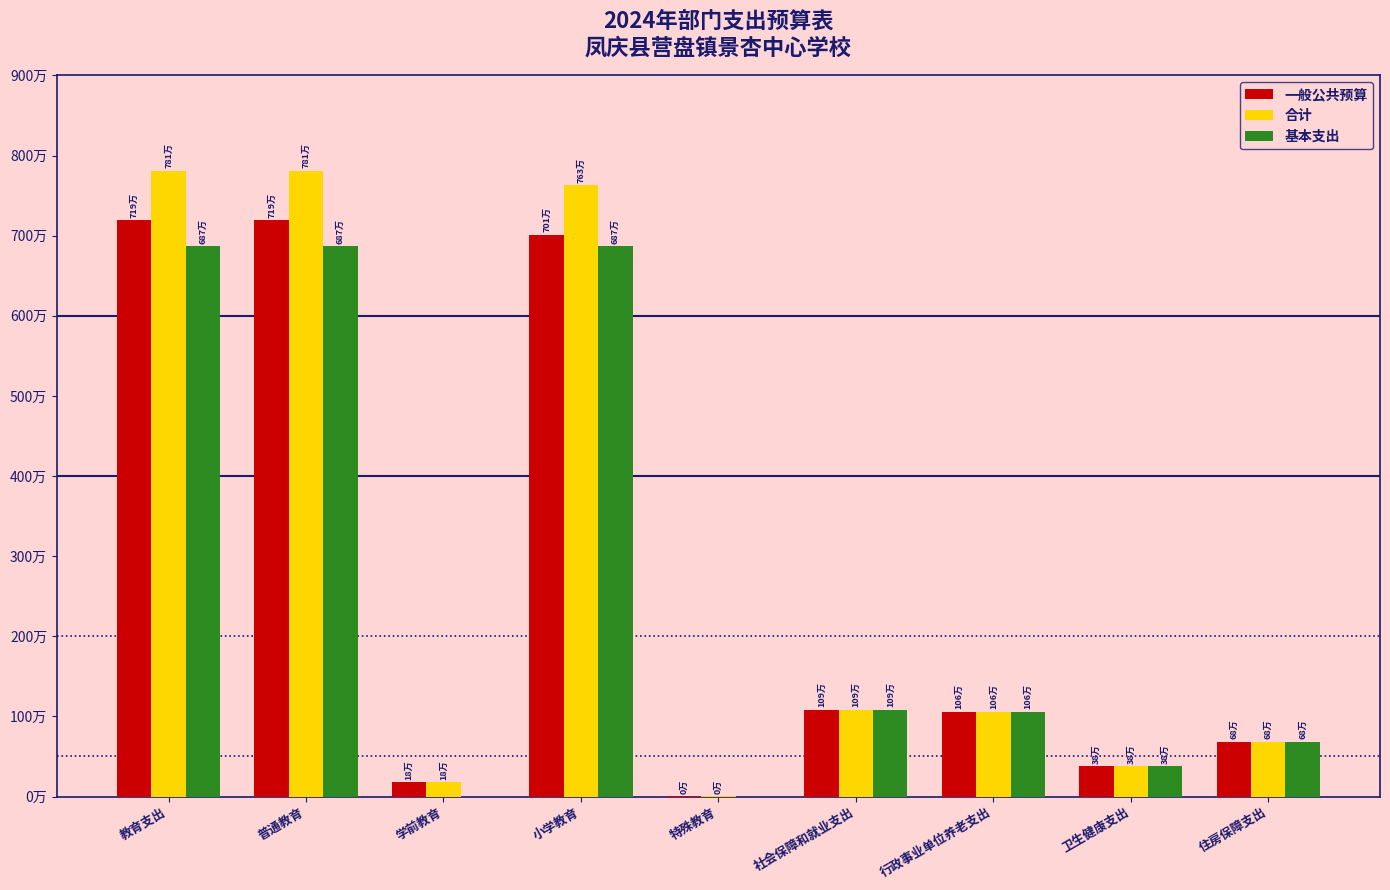

What is the label of the 3rd bar from the right?

行政事业单位养老支出